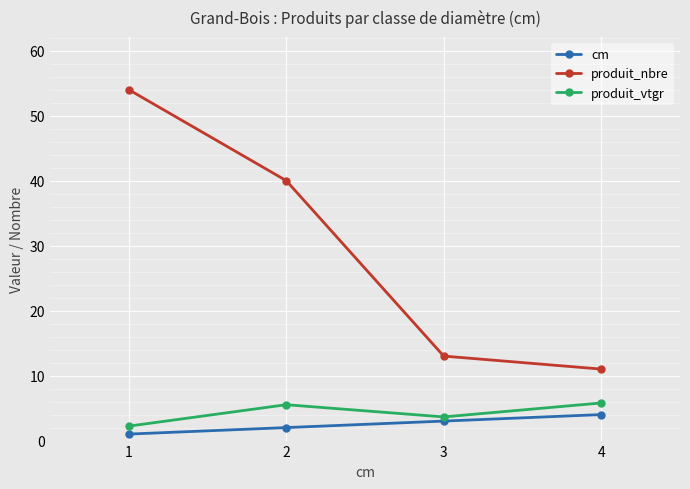

Which category has the lowest value in the cm series?

1